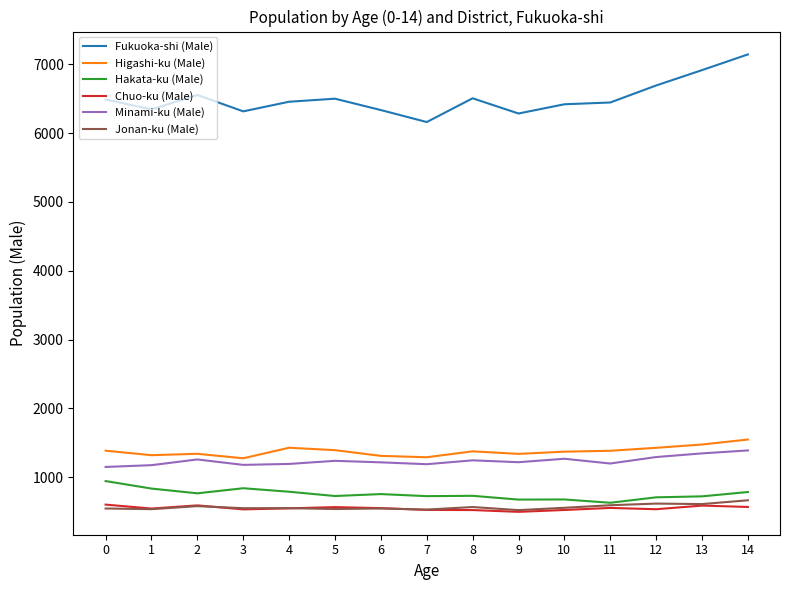

What is the maximum value for Fukuoka-shi (Male)?

7142